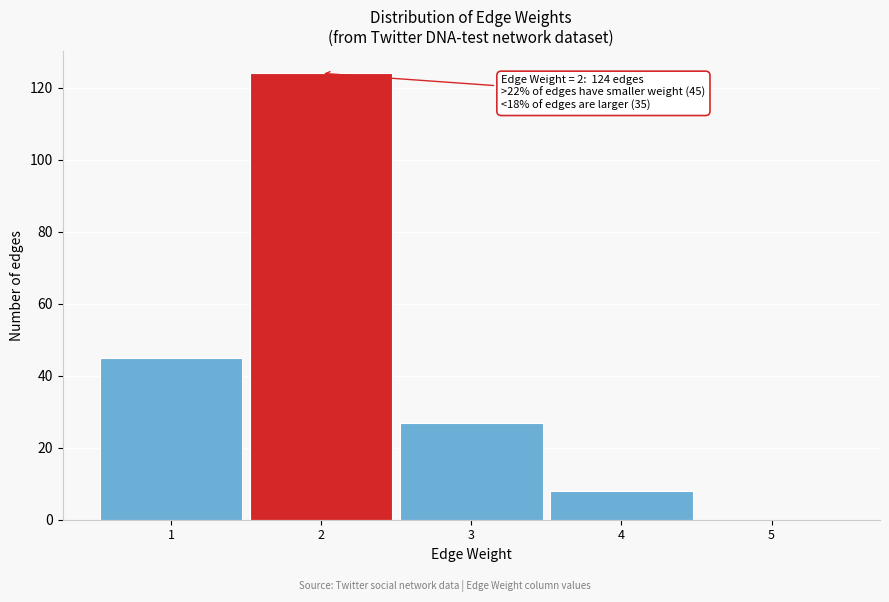

Over which range of the x-axis is the bar tallest?

1.5 to 2.5